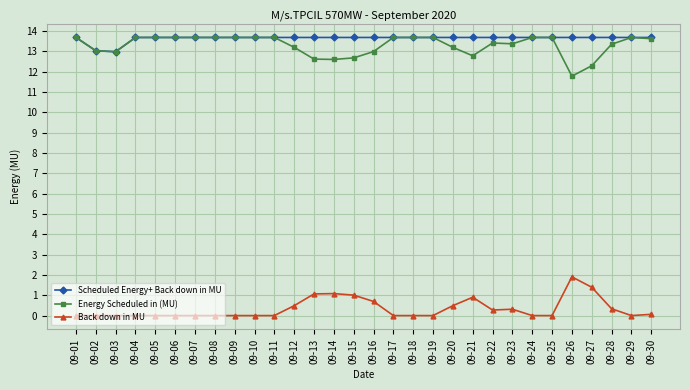

True or false: Scheduled Energy+ Back down in MU and Back down in MU intersect in this chart.

False